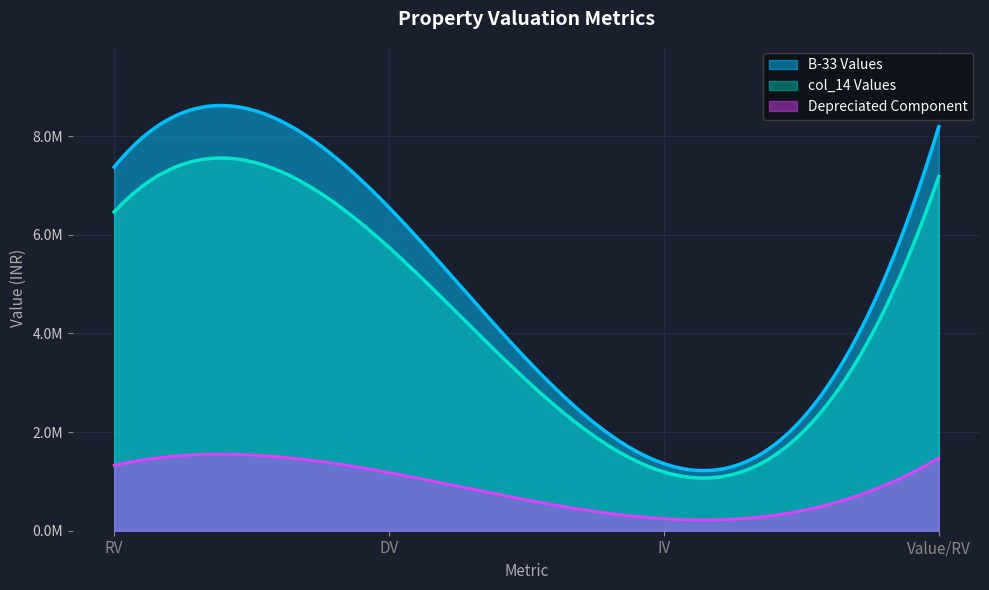

What is the difference between the B-33 Values values at IV and DV?

5194368